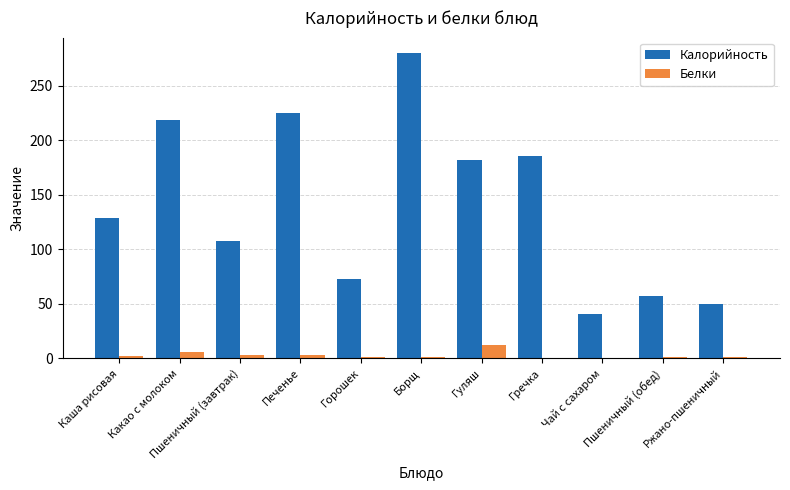

True or false: Белки has a value of 1.7 at Ржано-пшеничный.

True